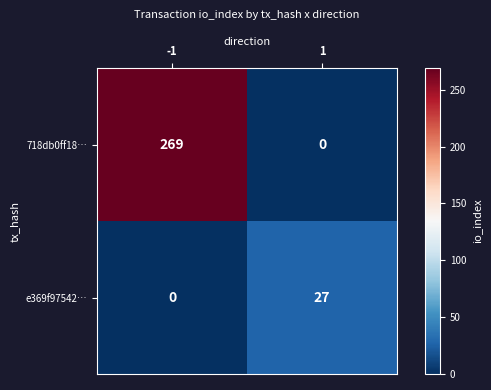

Which series has the largest total across all categories?

718db0ff18…